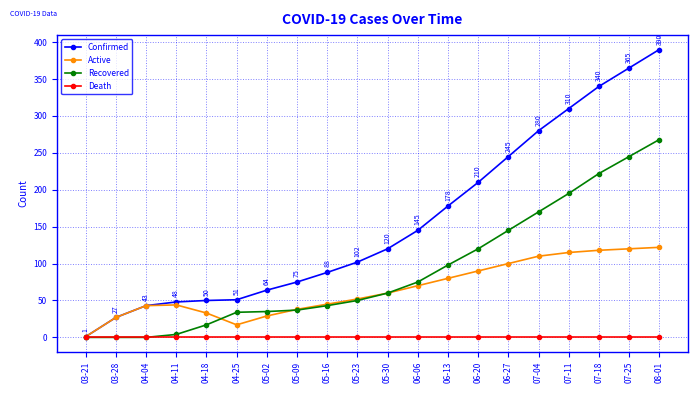

Which category has the lowest value in the Confirmed series?

03-21